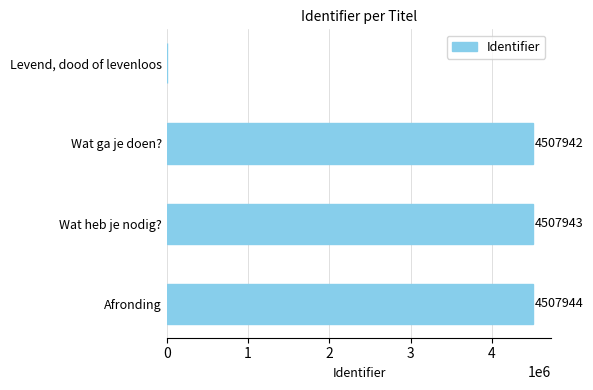

How many values are above zero?

3